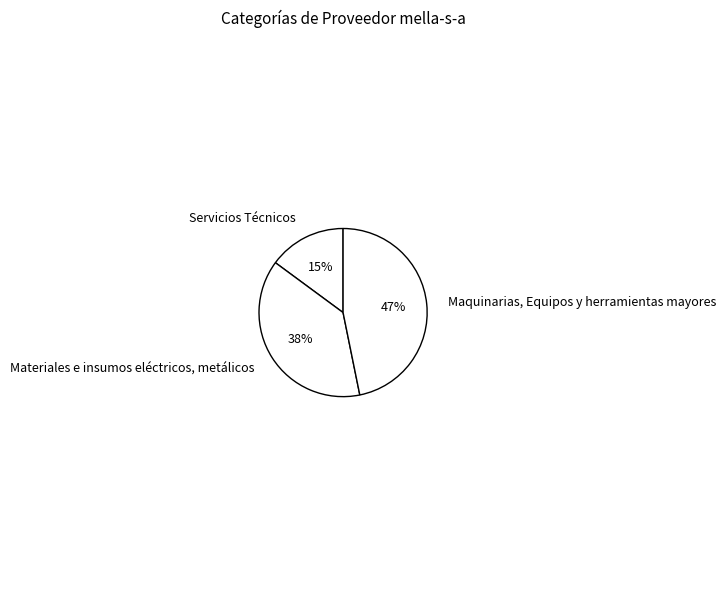

What is the smallest slice in the pie chart?

Servicios Técnicos